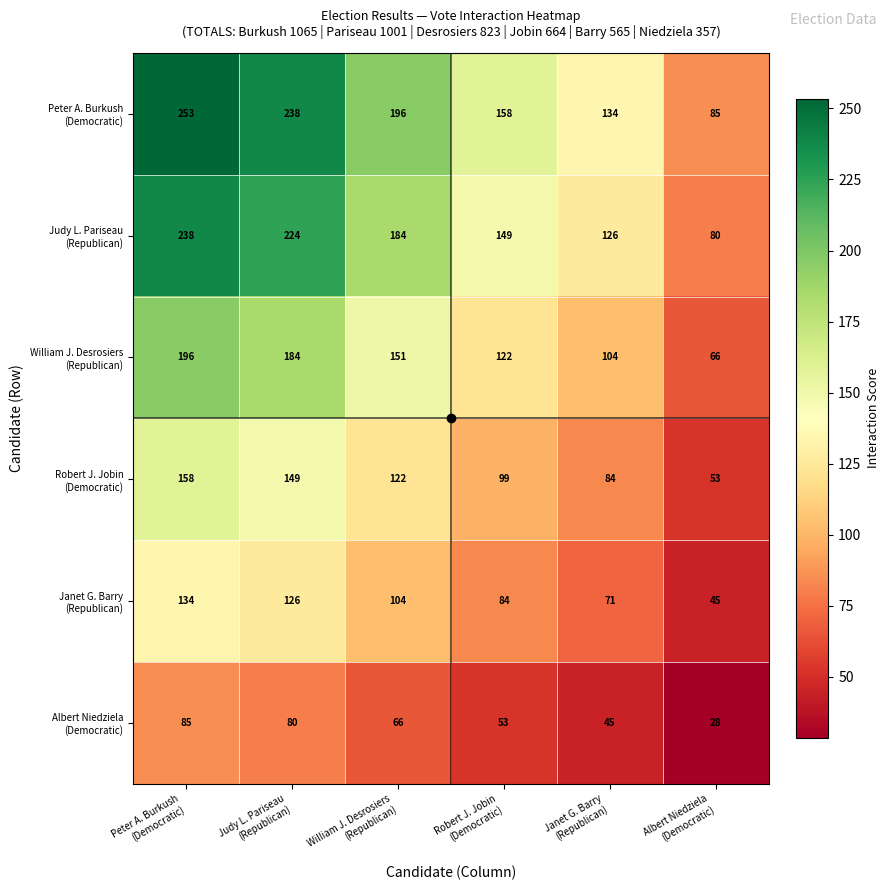

What is the smallest value displayed?

28